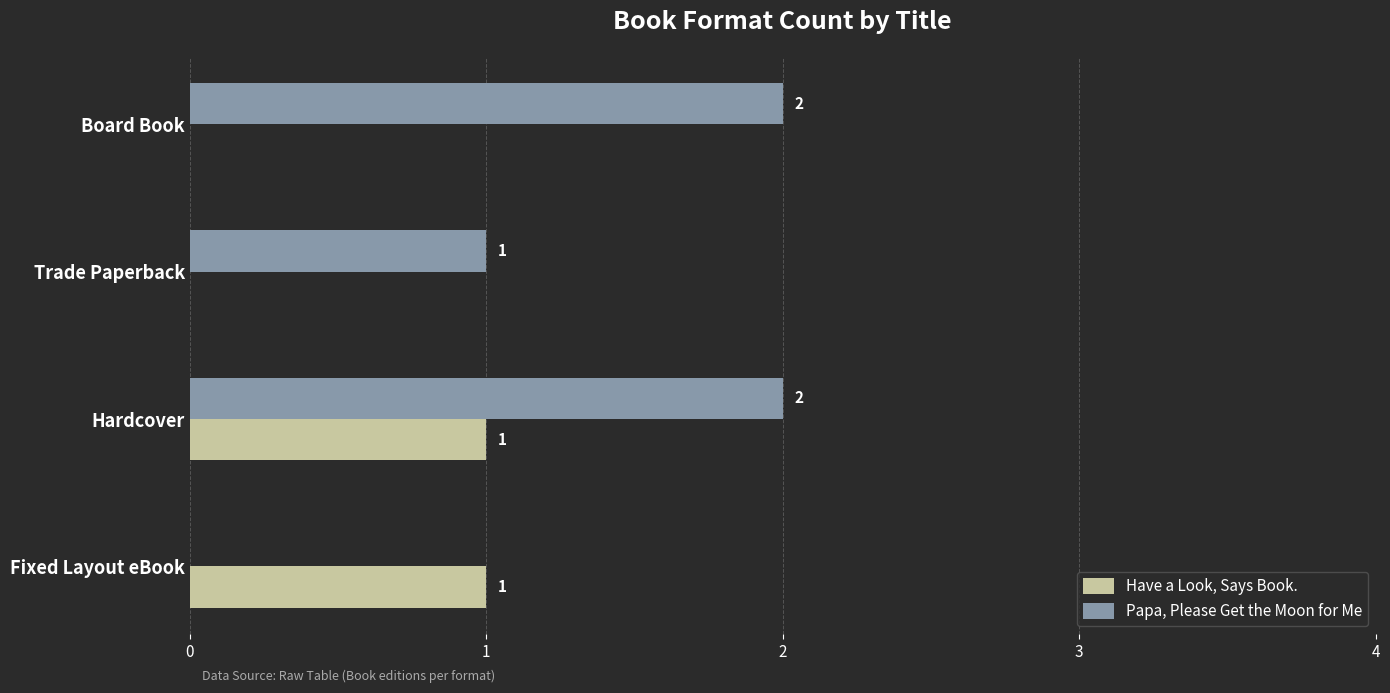

Count the number of categories in the chart.

4